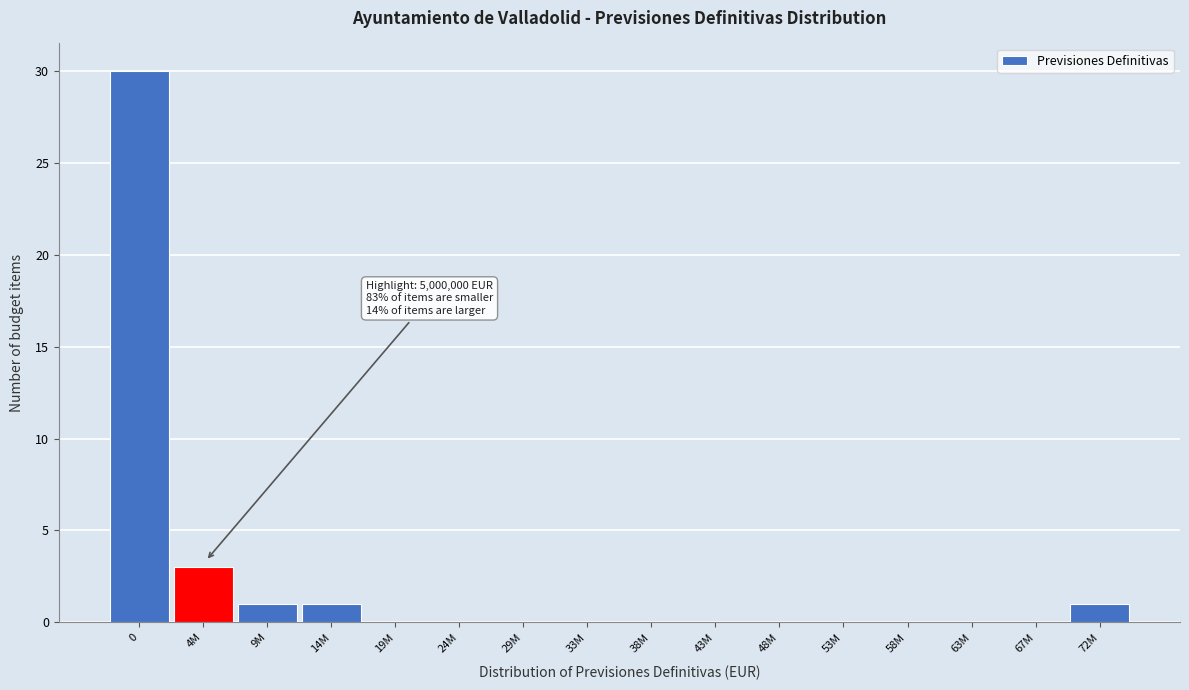

Reading left to right, list all the values displayed in this chart.

0=30	4M=3	9M=1	14M=1	19M=0	24M=0	29M=0	33M=0	38M=0	43M=0	48M=0	53M=0	58M=0	63M=0	67M=0	72M=1